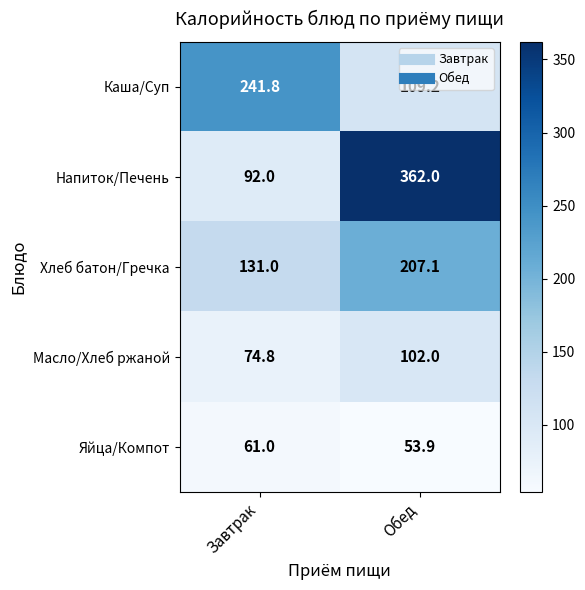

What is the difference between the maximum and minimum values in the Яйца/Компот series?

7.1